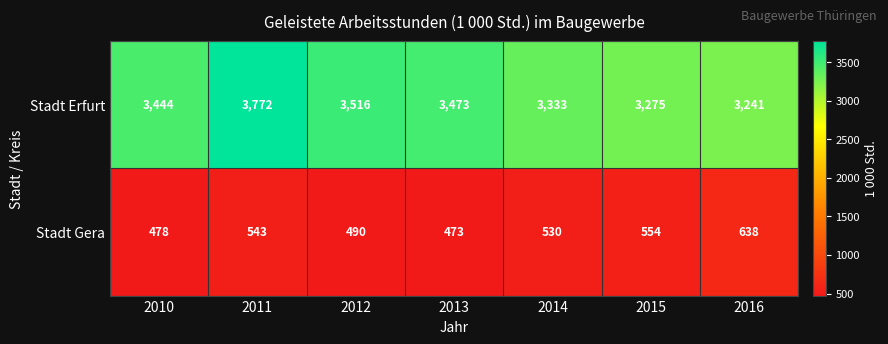

The Stadt Gera series shows 543 at 2011. True or false?

True